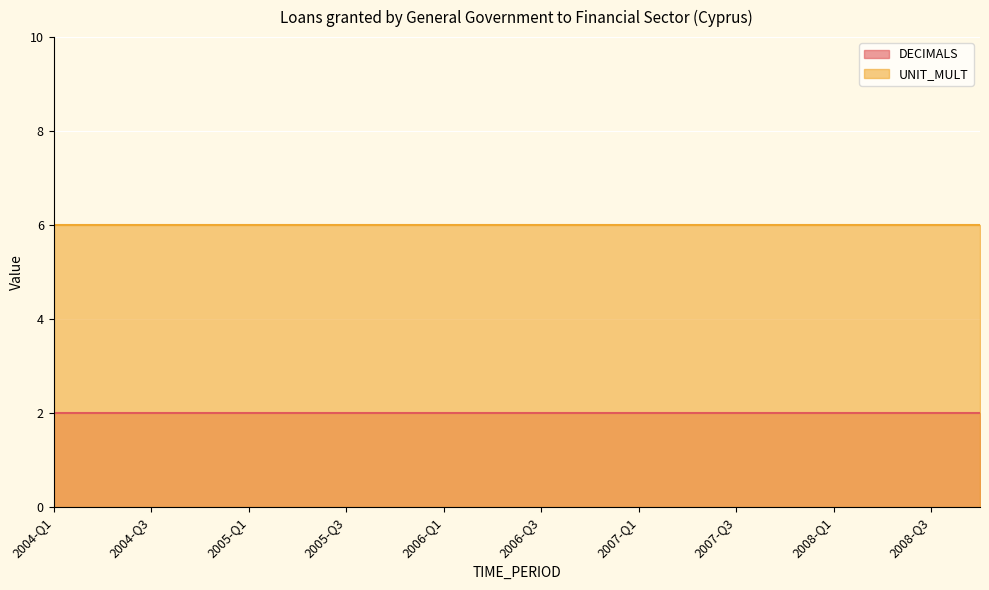

Is the value of DECIMALS at 2008-Q2 greater than the value of UNIT_MULT at 2006-Q3?

No